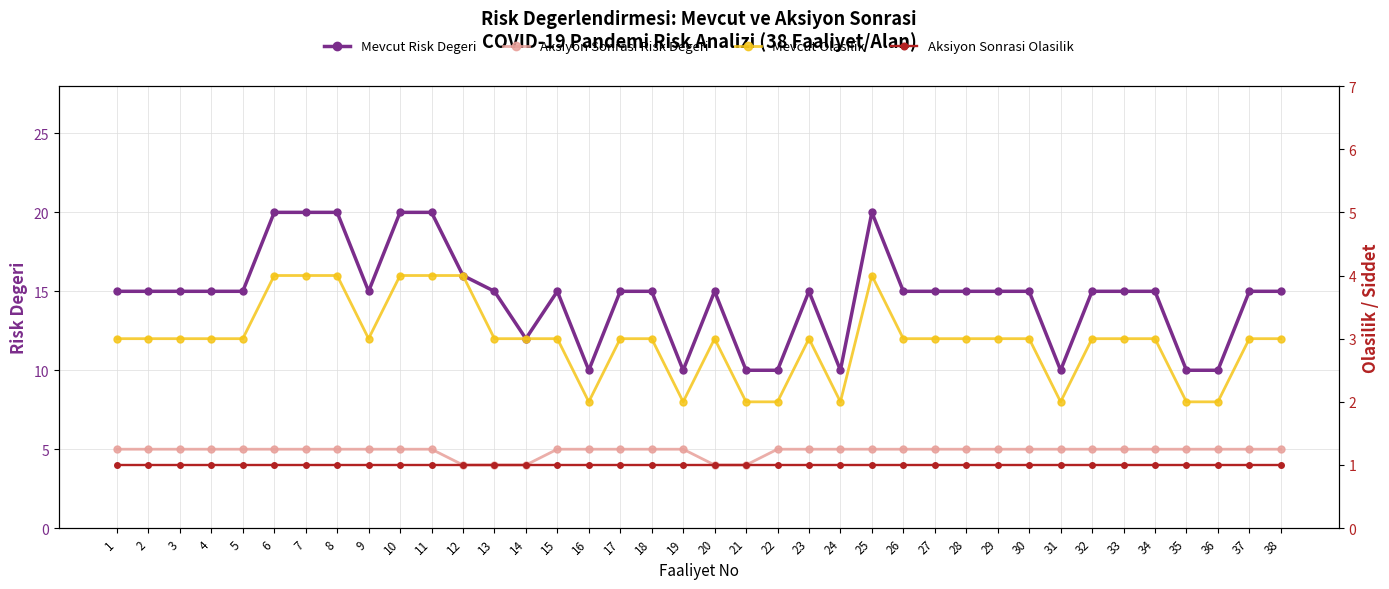

How many interior local valleys does the Mevcut Olasilik series have?

5